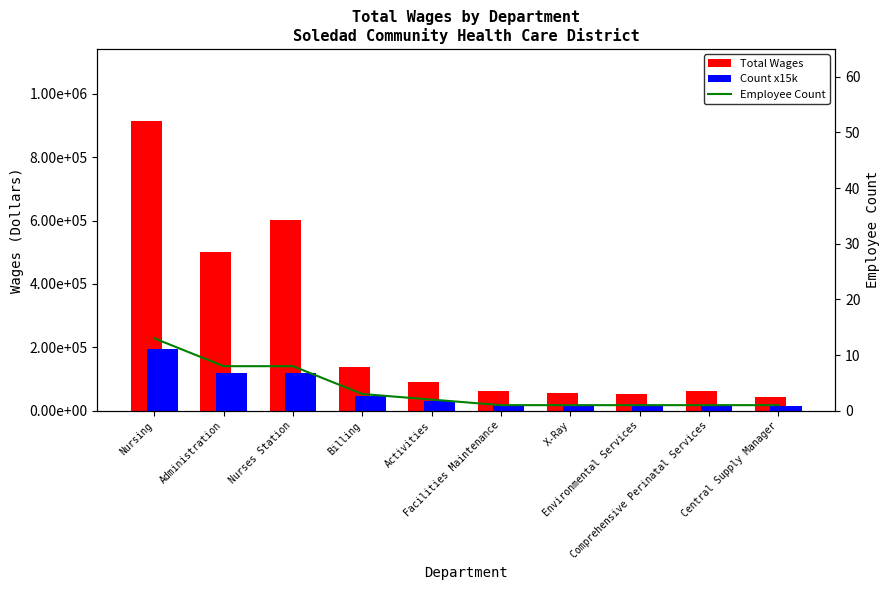

Rank the categories by Total Wages value from highest to lowest.

Nursing, Nurses Station, Administration, Billing, Activities, Comprehensive Perinatal Services, Facilities Maintenance, X-Ray, Environmental Services, Central Supply Manager